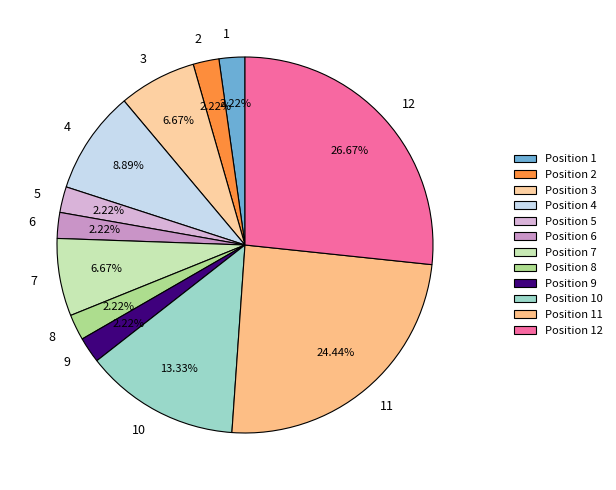

Count the number of slices in the pie.

12